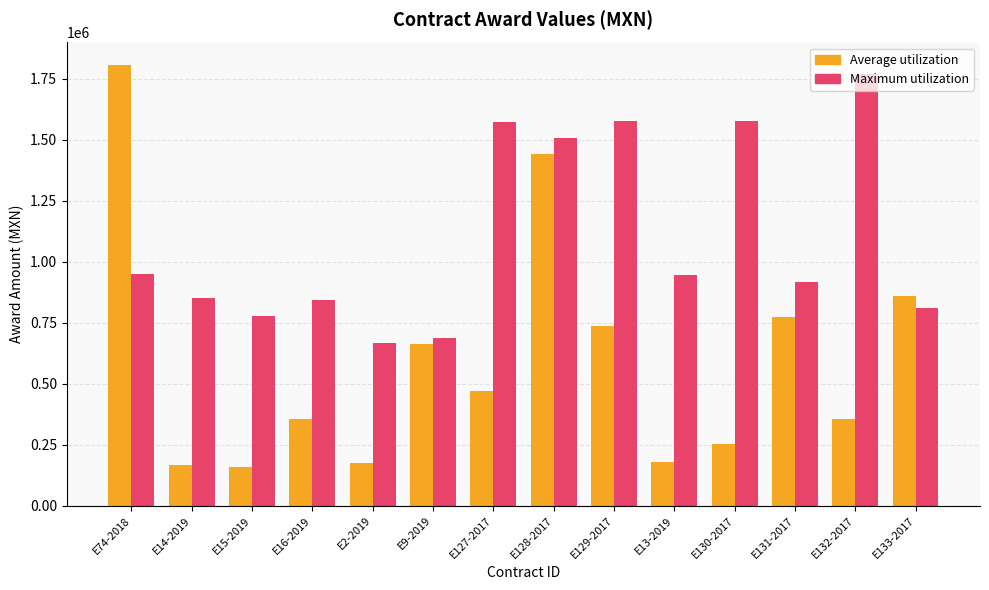

Which series changed the most between E16-2019 and E130-2017?

Maximum utilization